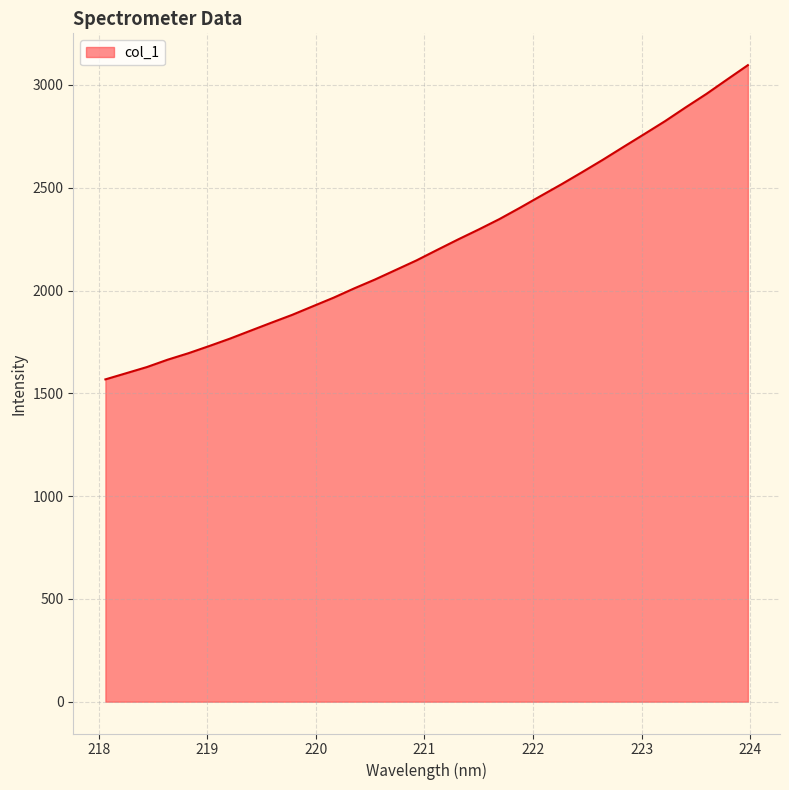

What is the minimum value shown in the chart?

1567.8